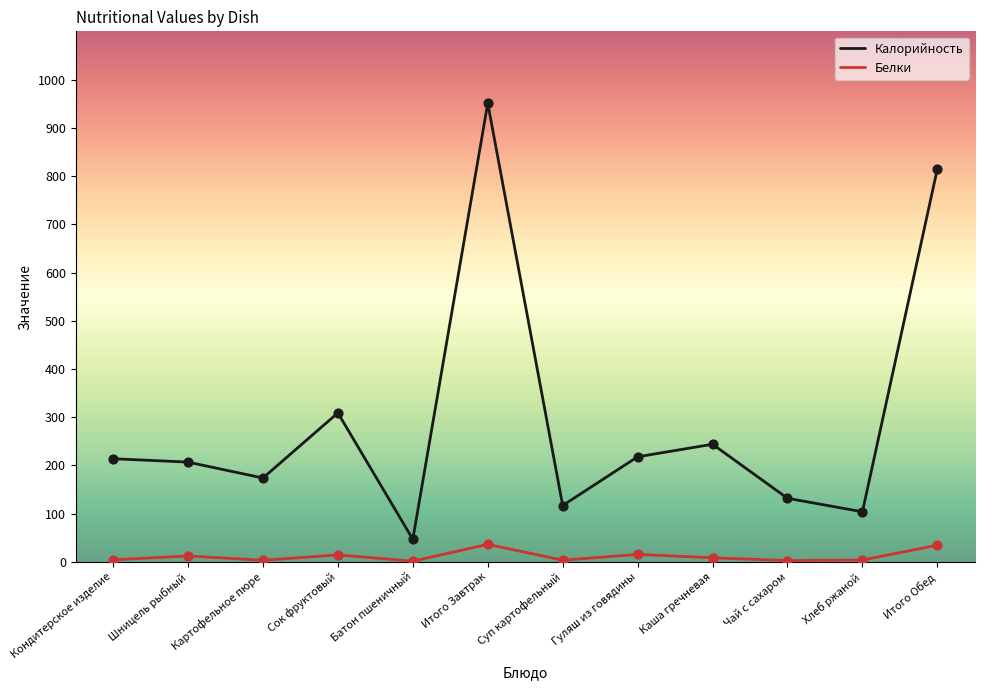

At which category is the sum across all series the highest?

Итого Завтрак